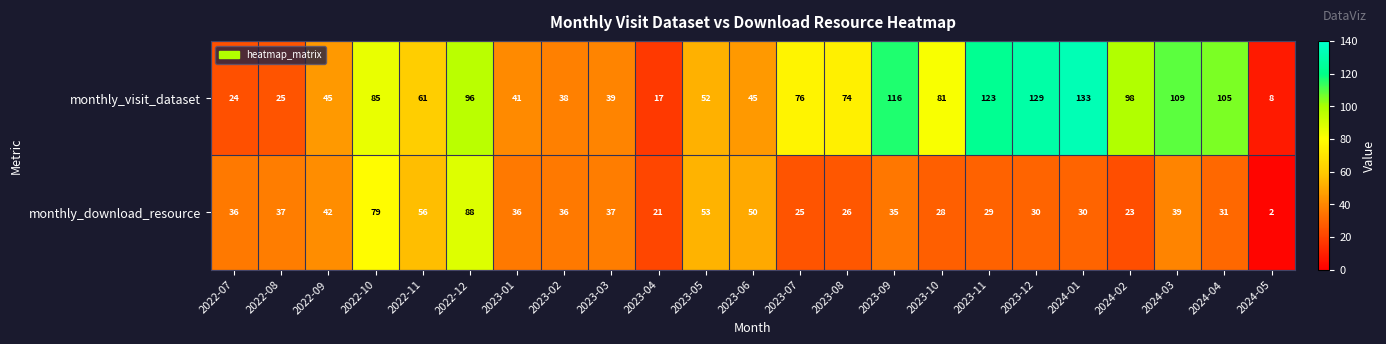

Where is monthly_visit_dataset nearest to the value 70?

2023-08